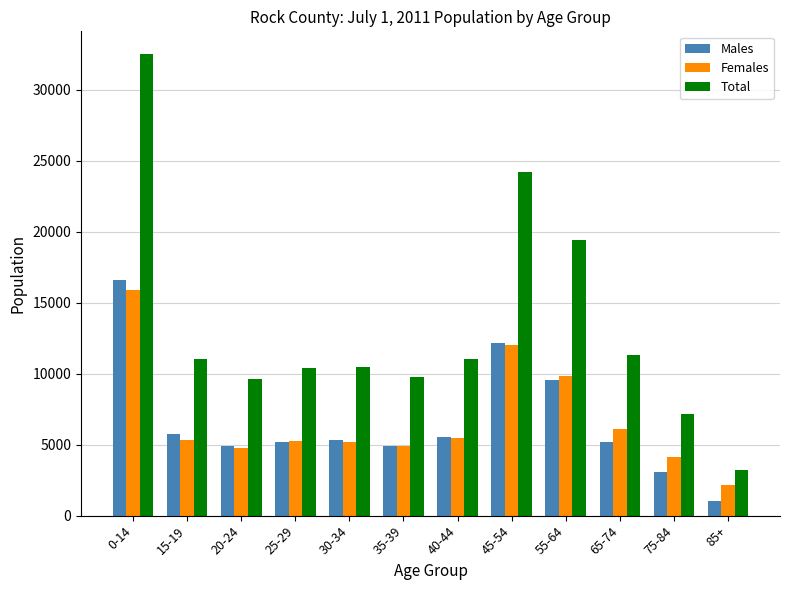

What is the label of the 8th bar from the left?

45-54